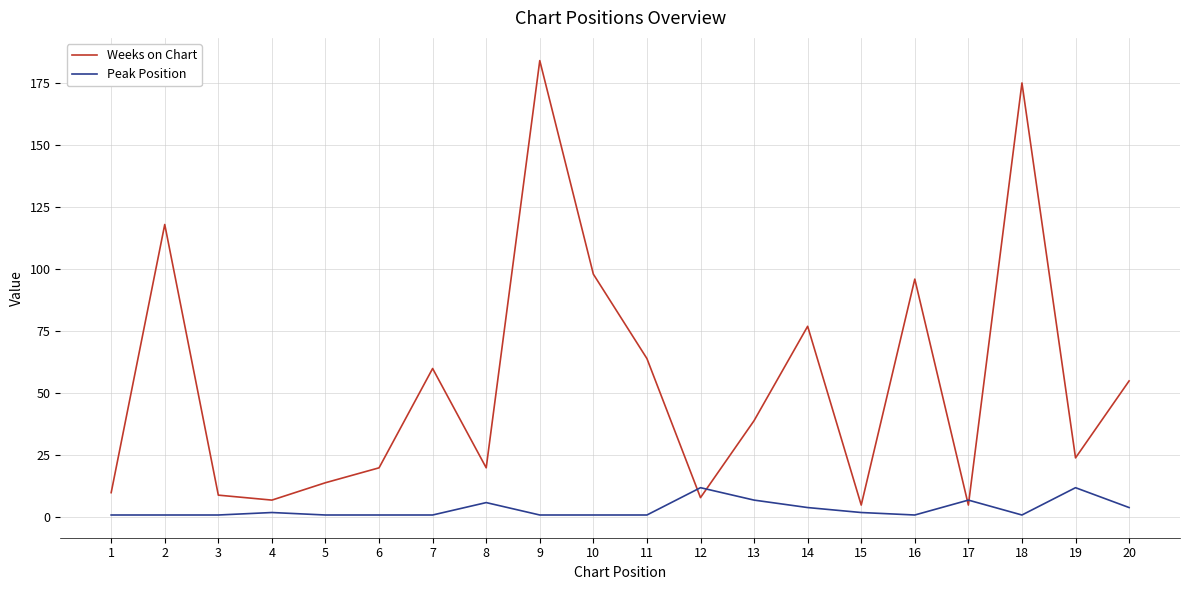

The Weeks on Chart series shows 41 at 19. True or false?

False